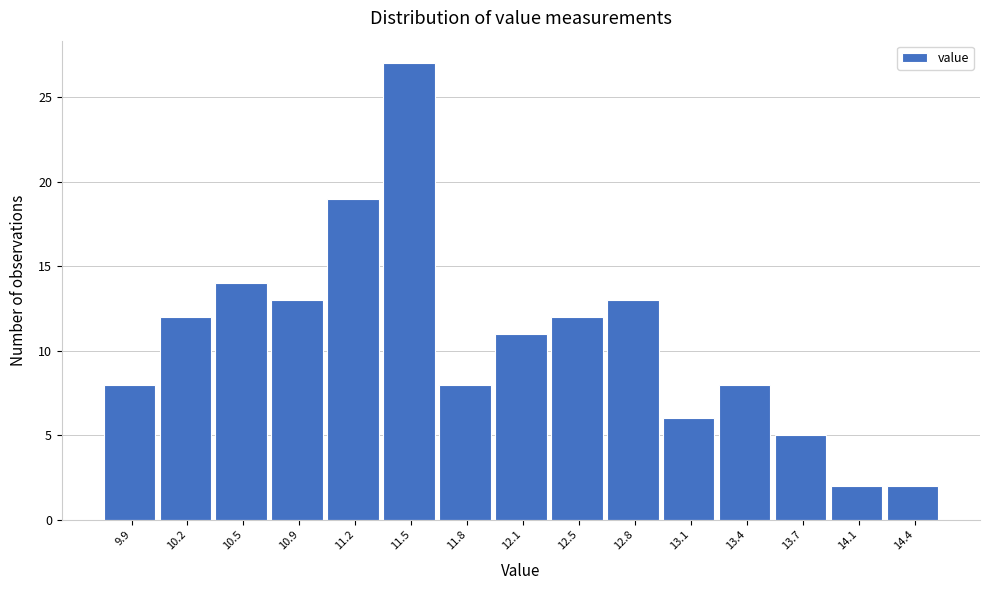

Reading right to left, extract all data points from this chart.

2	2	5	8	6	13	12	11	8	27	19	13	14	12	8